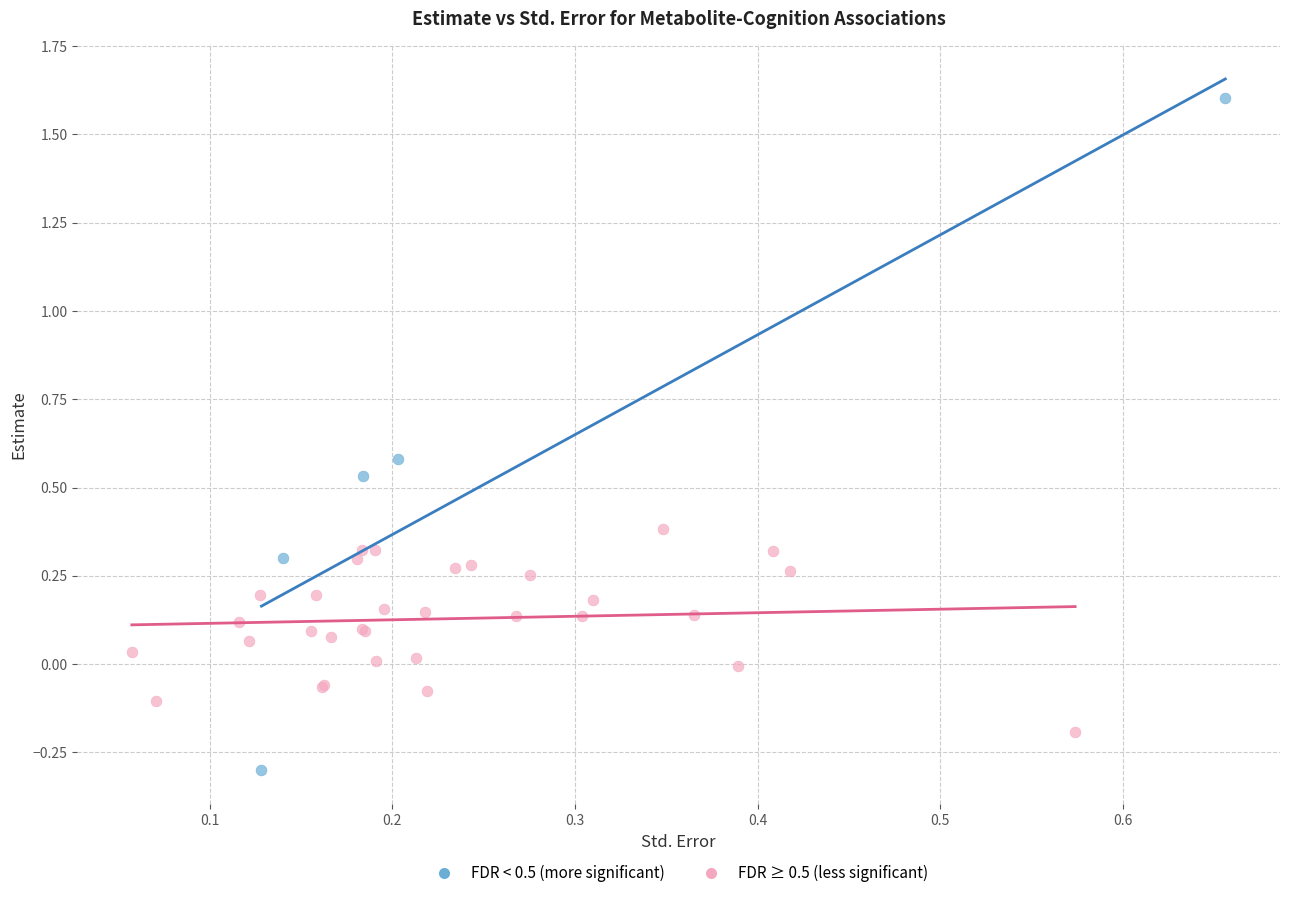

Which series has the largest Y range (max minus min)?

FDR < 0.5 (more significant)